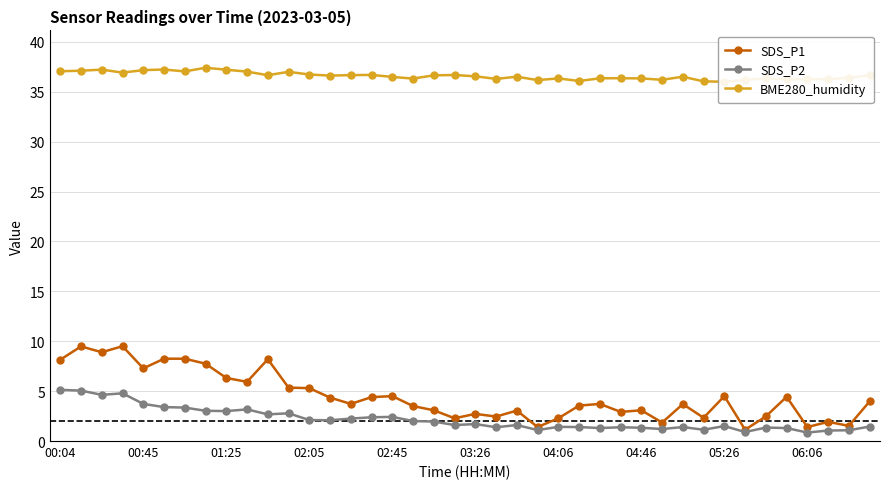

True or false: SDS_P2 has more than 1 interior local peaks.

True